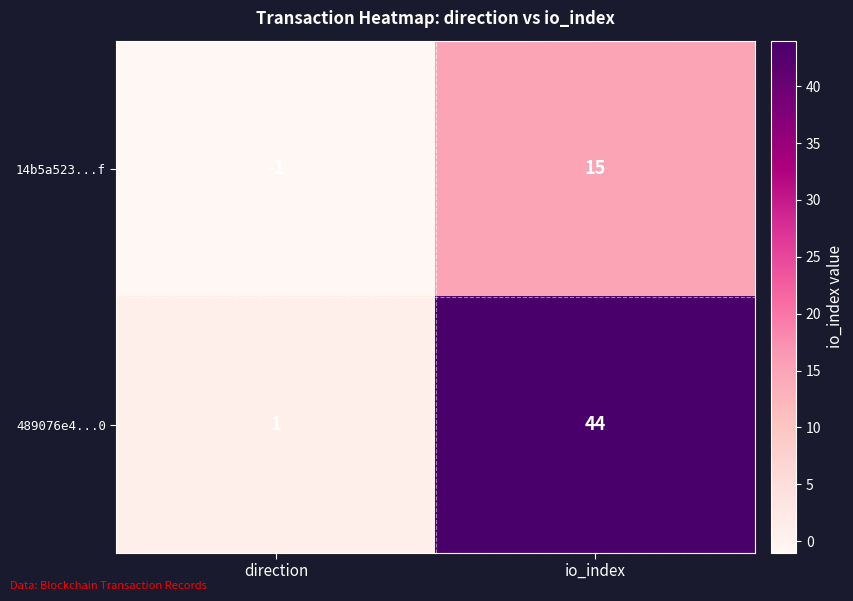

What is the approximate value of 14b5a523...f at io_index, to the nearest 10?

20